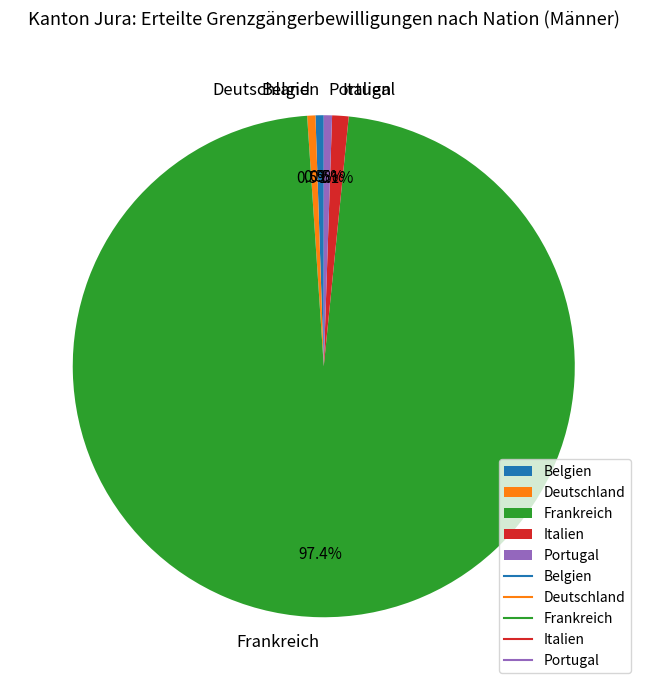

Combined, what portion of the pie is Frankreich and Belgien?

97.9%